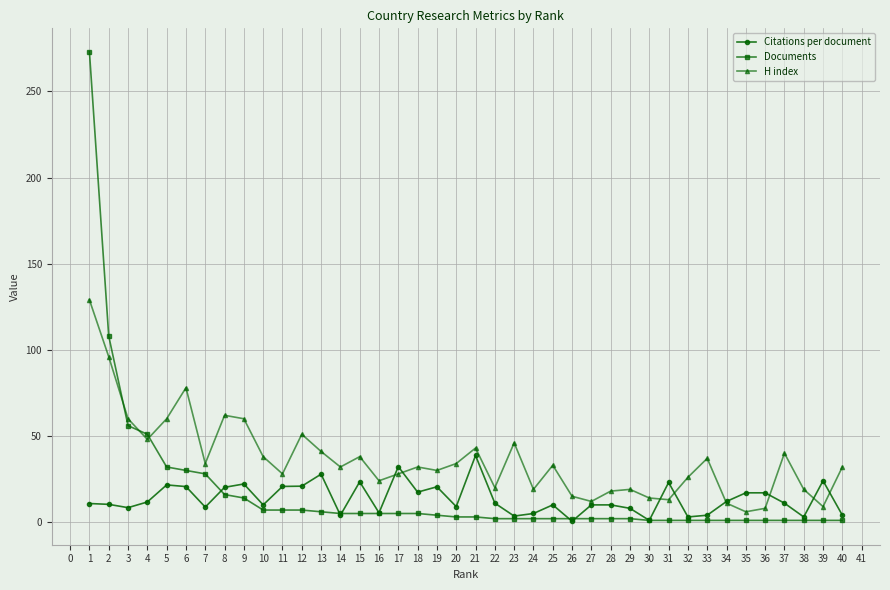

What is the approximate value of Citations per document at 23?

3.5